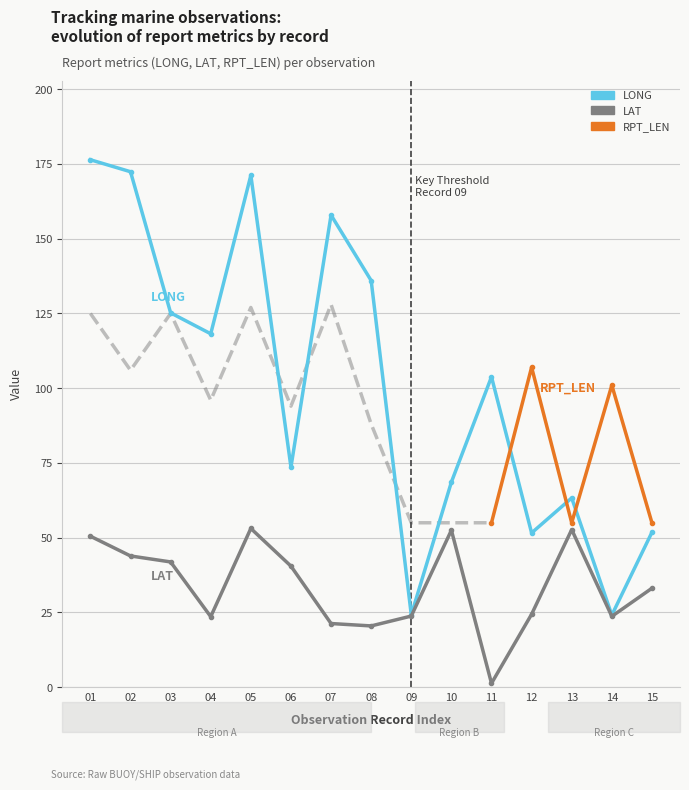

What is the difference between the maximum and minimum values in the LONG series?

152.3